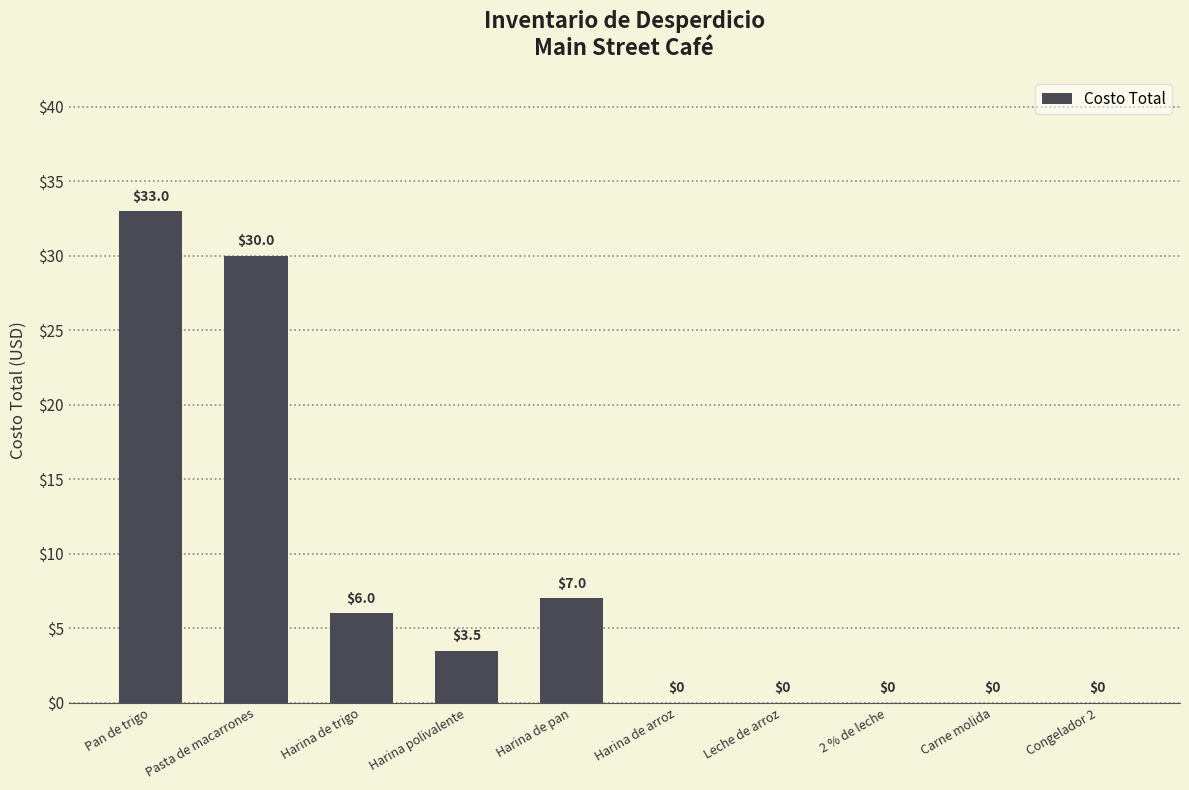

Are the bars horizontal?

No